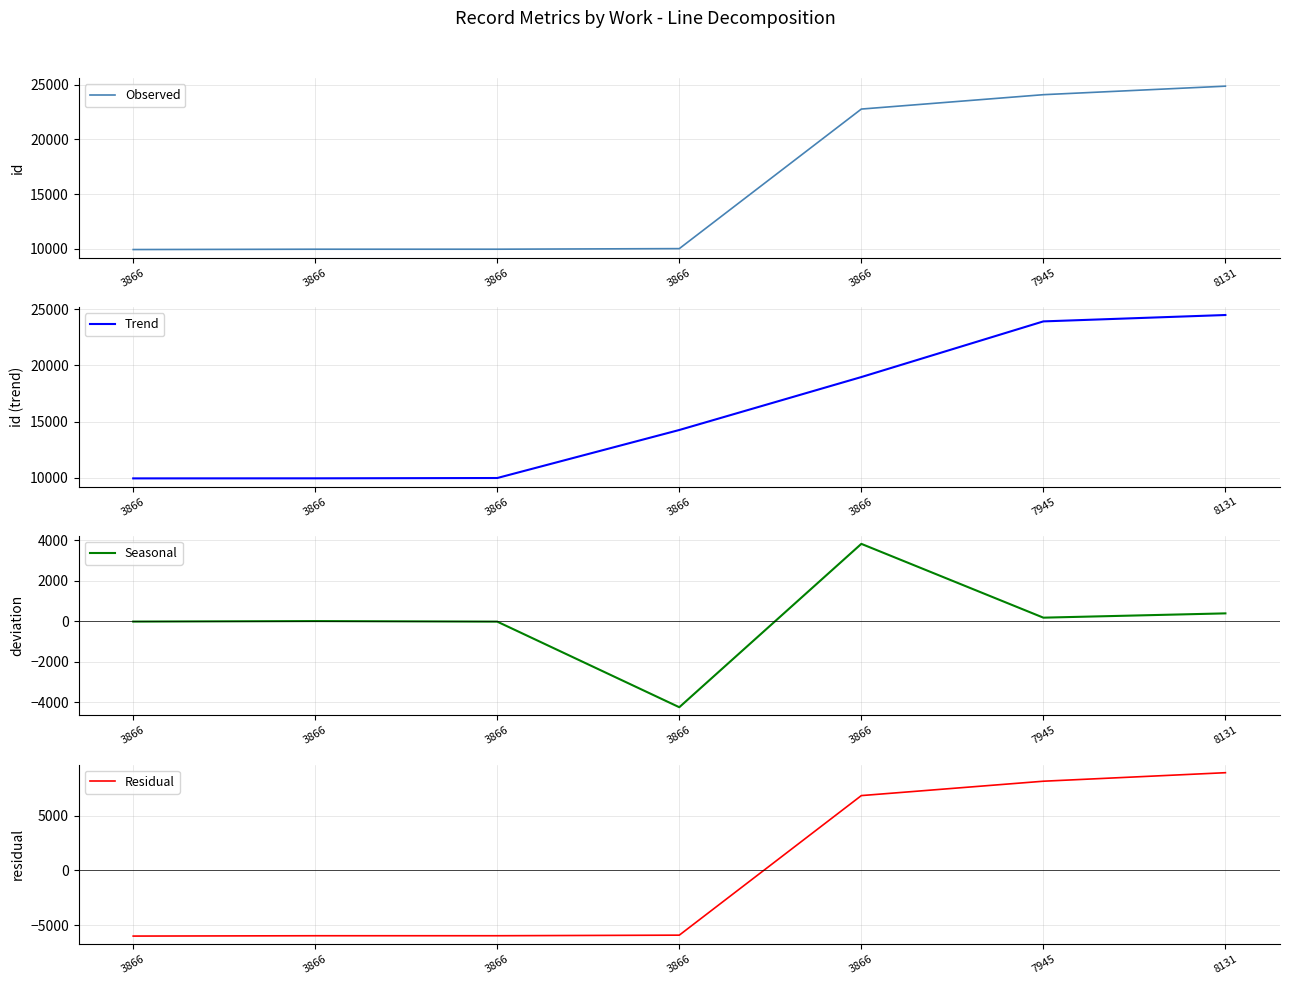

Read the Observed value at 8131.

24866